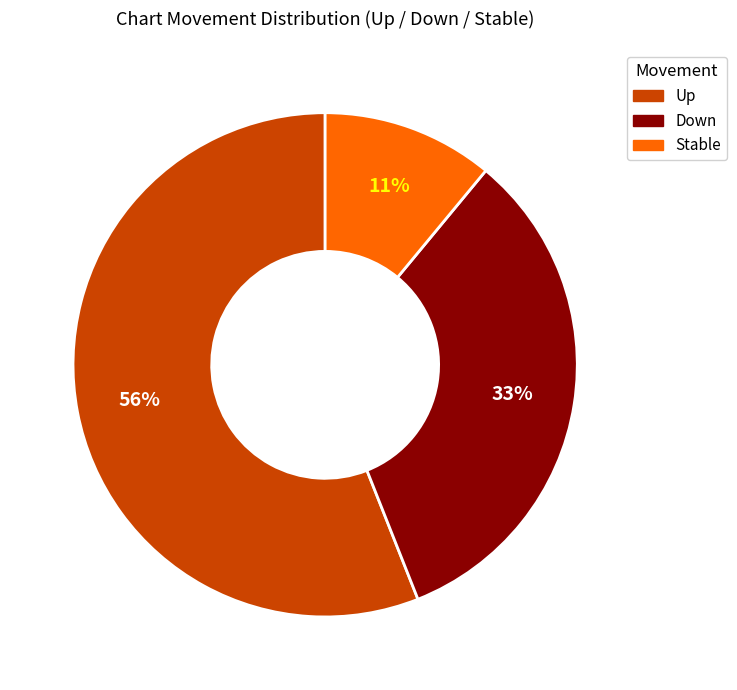

What is the ratio of the value at Up to the value at Stable?

5.1